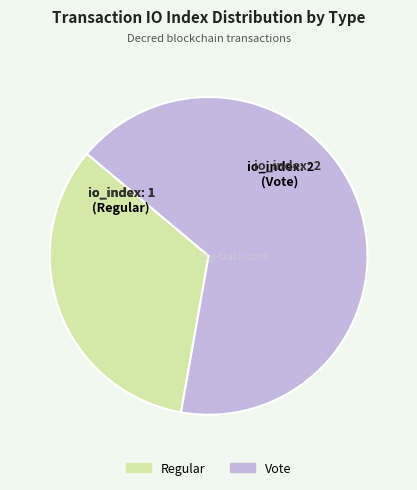

Which category has the biggest portion of the pie?

Vote